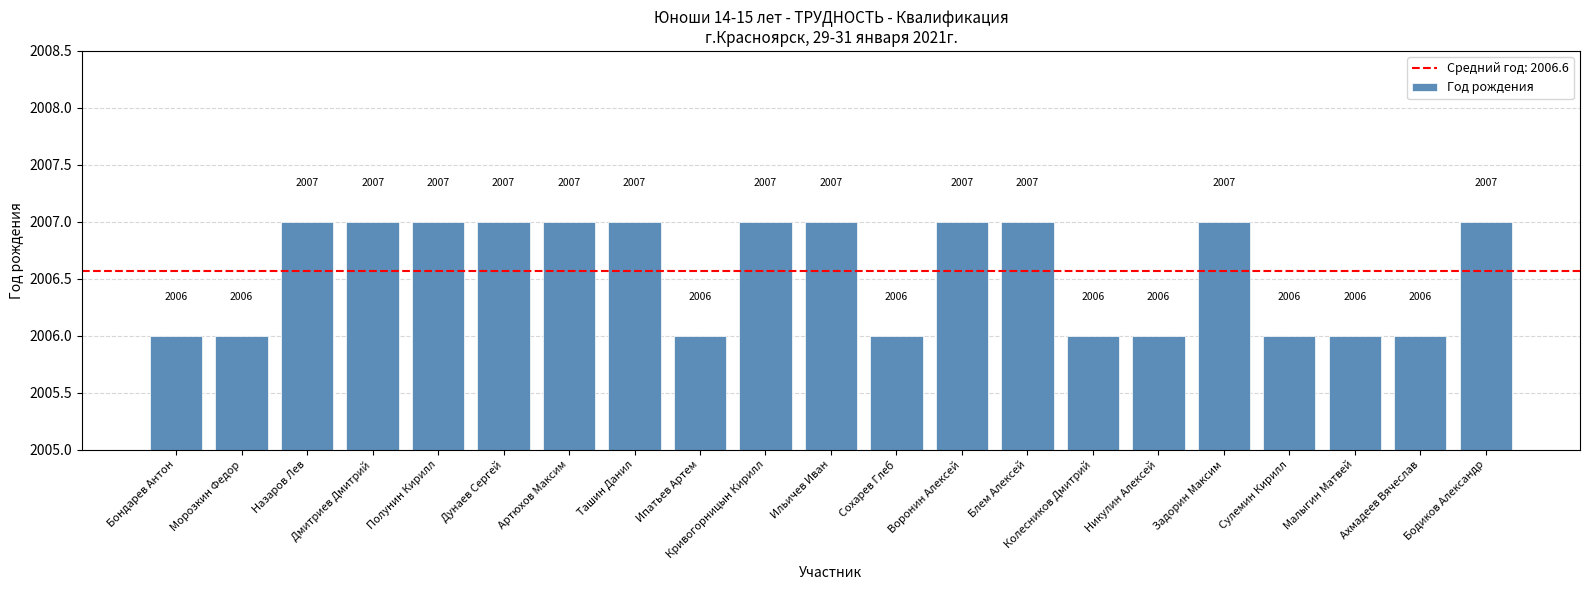

Is it true that the value at Ташин Данил is 810?

False